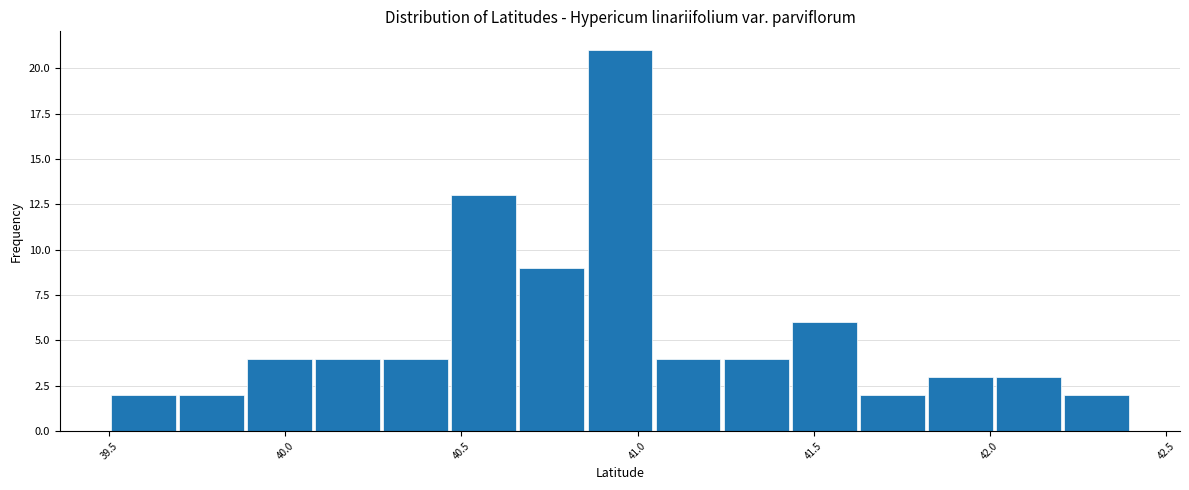

Read against the x-axis, roughly where is the centre of the tallest bar?

40.95